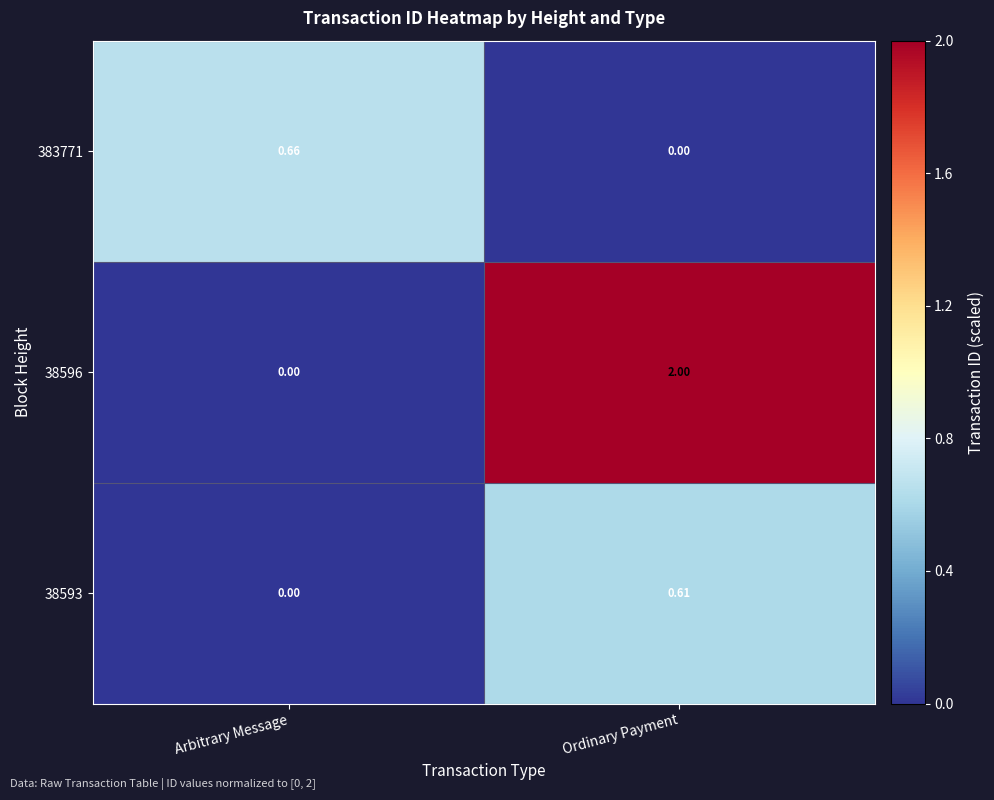

Which series has the largest range (max minus min)?

38596